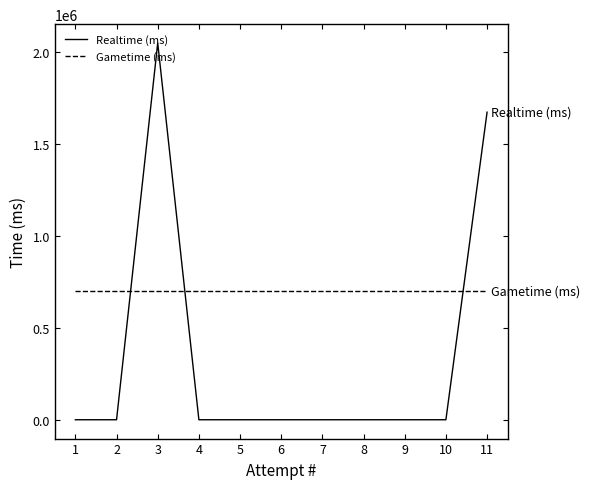

What is the average value of the Gametime (ms) series?

700000